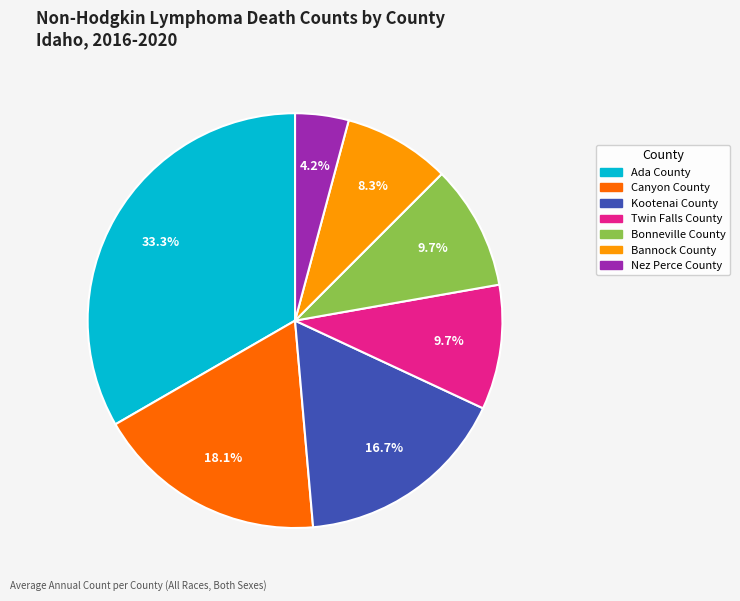

How many segments does this pie chart have?

7